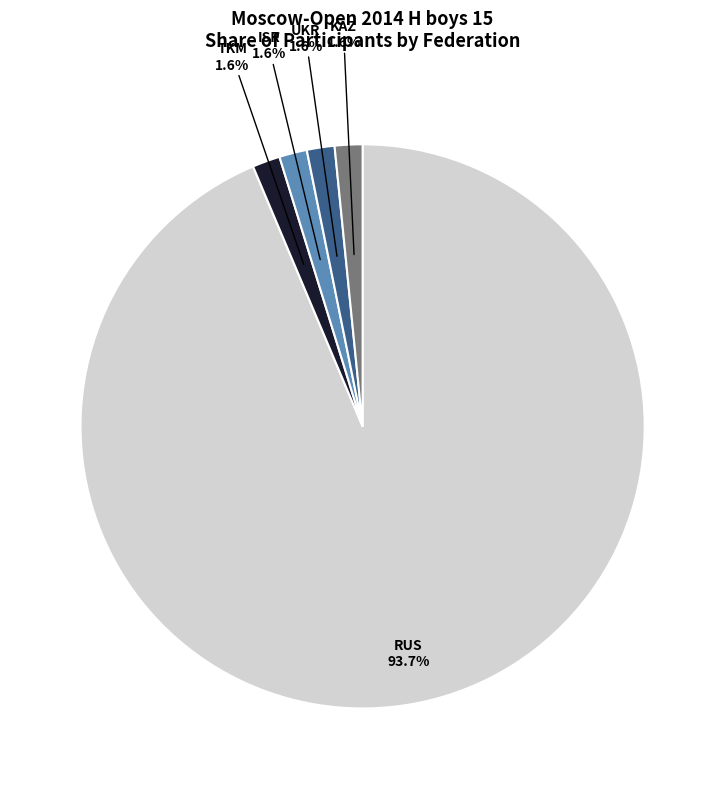

Approximately how many times larger is the value at UKR compared to TKM?

1.0